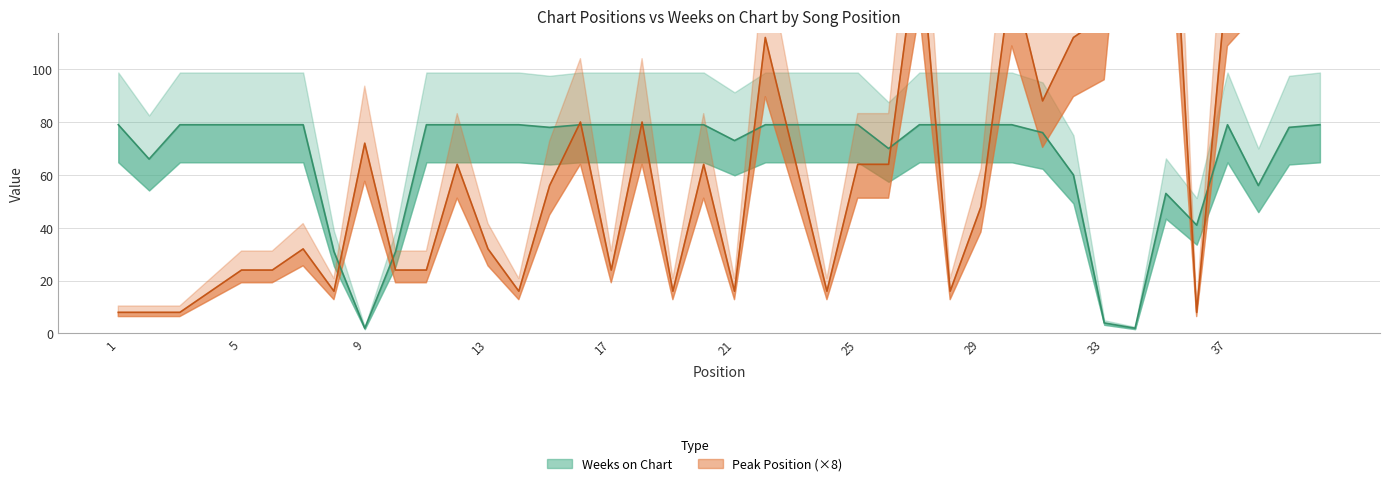

Which series changed the most between 23 and 39?

Peak Position